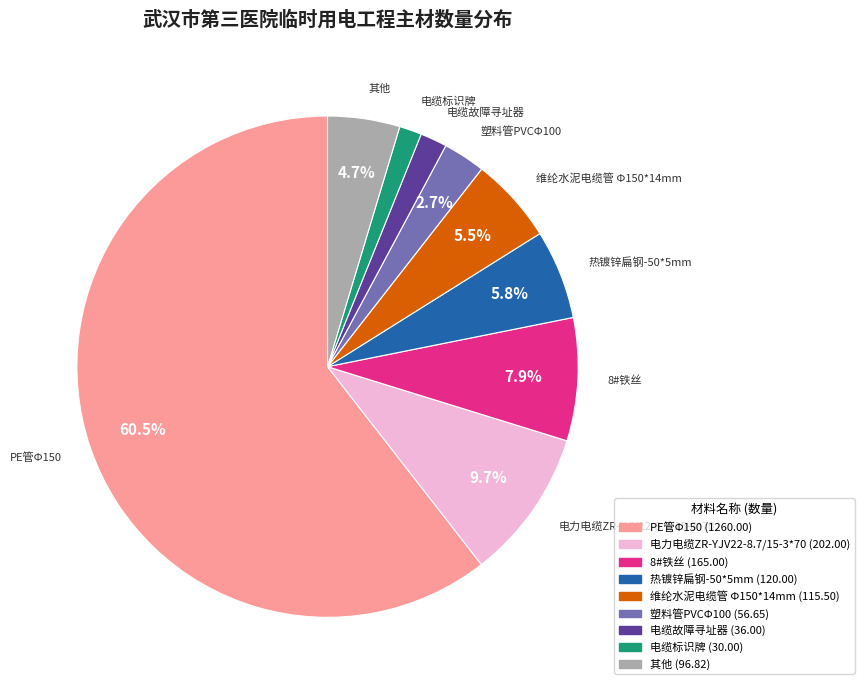

Does any single category account for the majority?

Yes